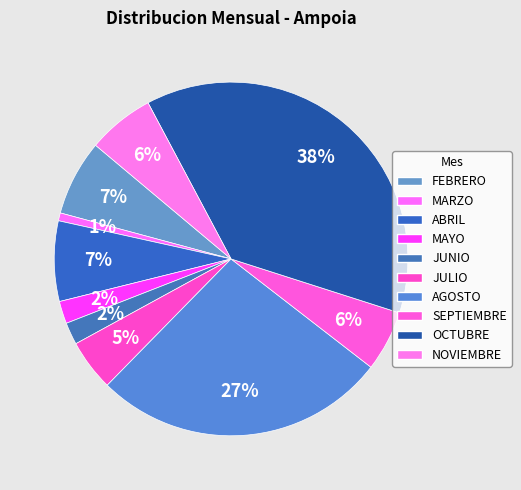

How many segments does this pie chart have?

10